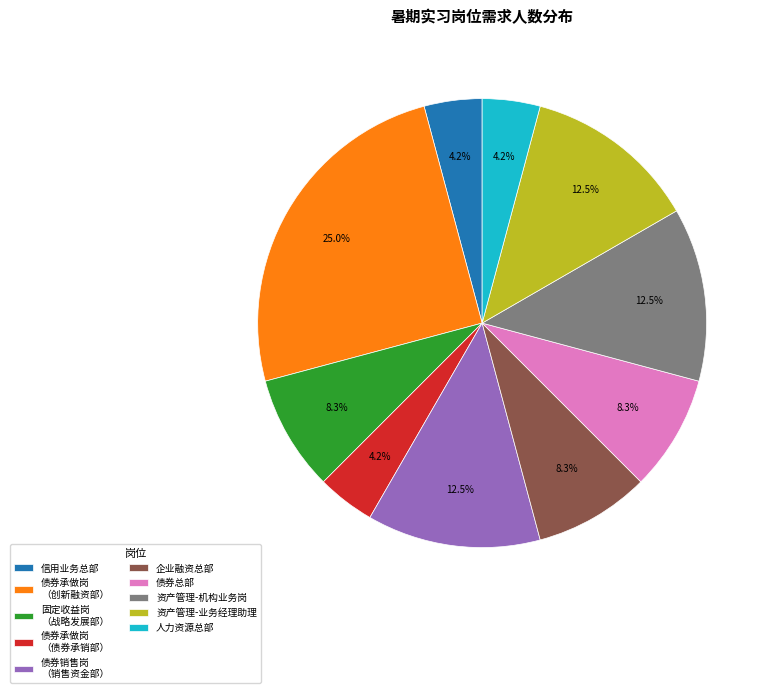

Count the number of slices in the pie.

10